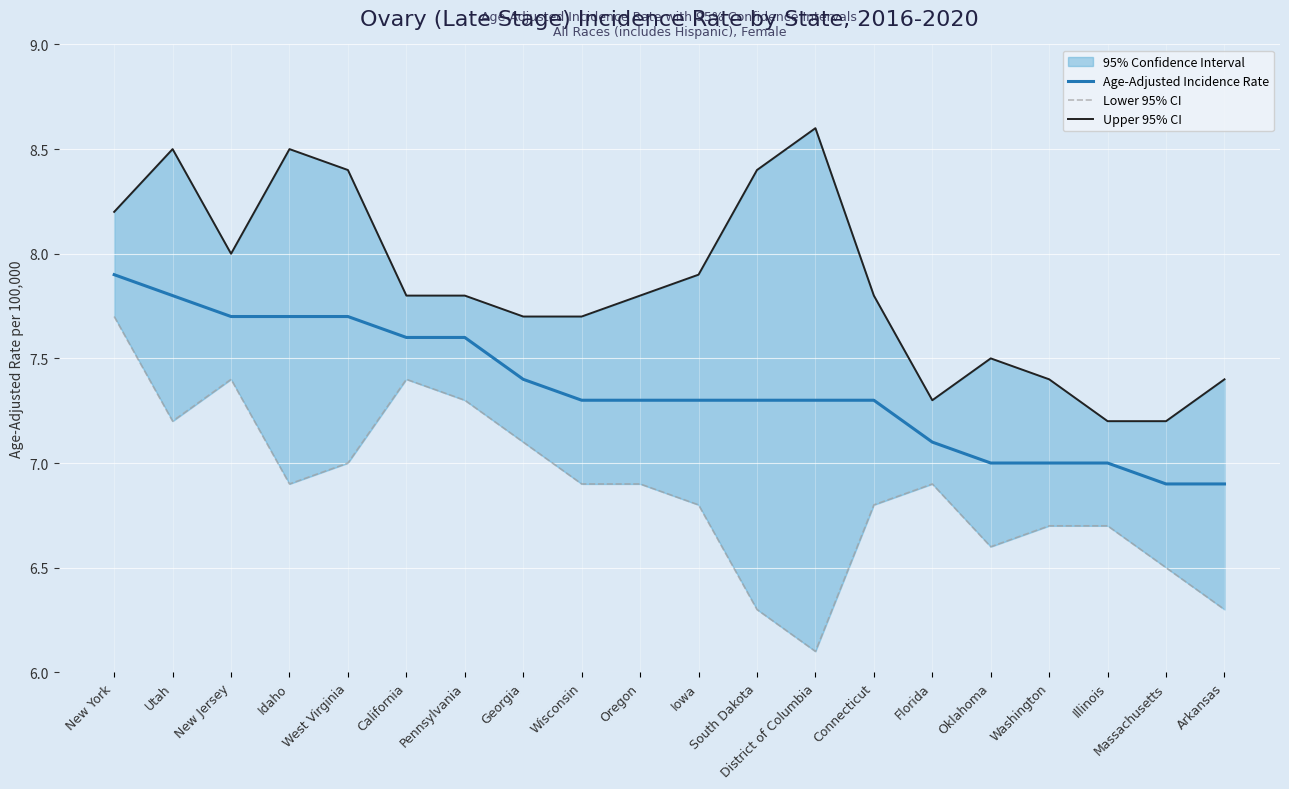

True or false: Upper 95% CI and Age-Adjusted Incidence Rate intersect in this chart.

False